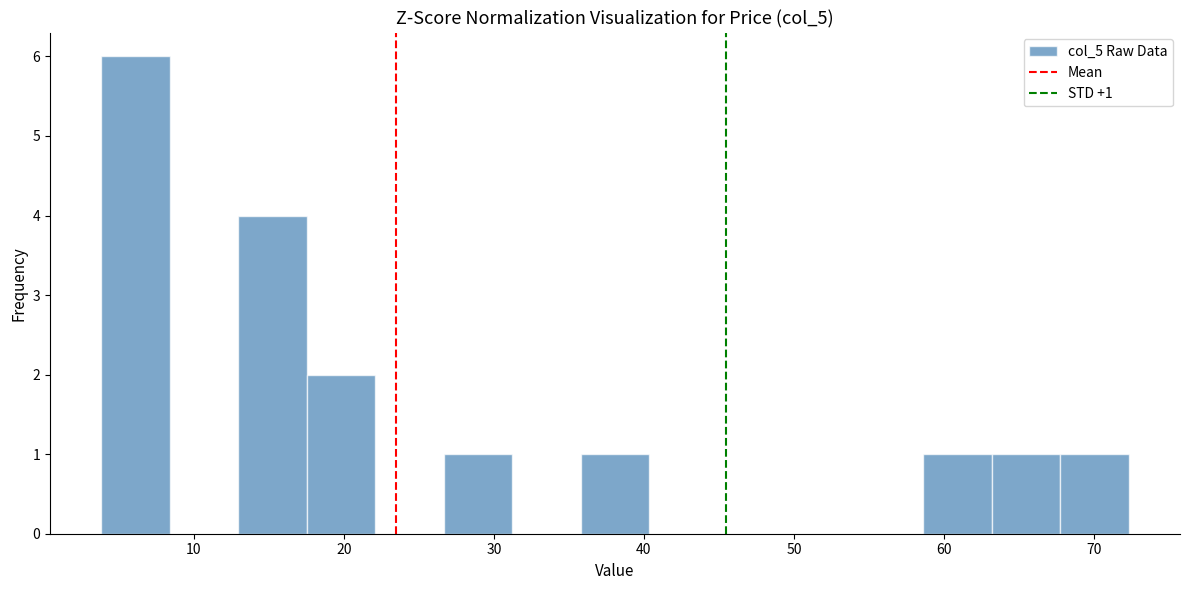

Which range on the x-axis has the tallest bar?

4 to 8